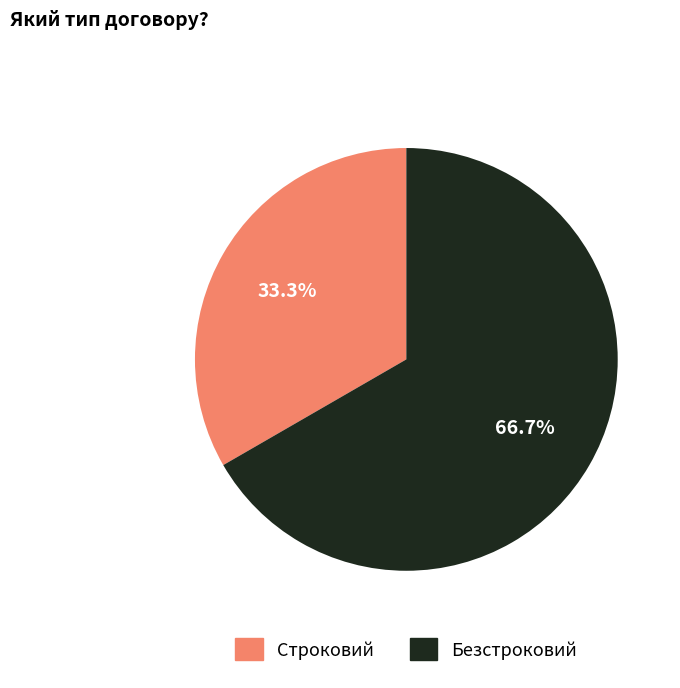

To the nearest percent, what is the difference between the largest and smallest slice percentages?

33%